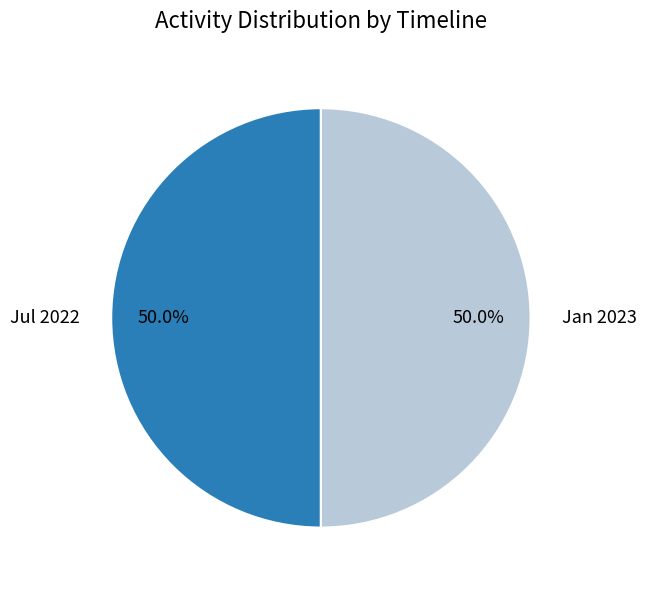

To the nearest percent, what is the difference between the largest and smallest slice percentages?

0%